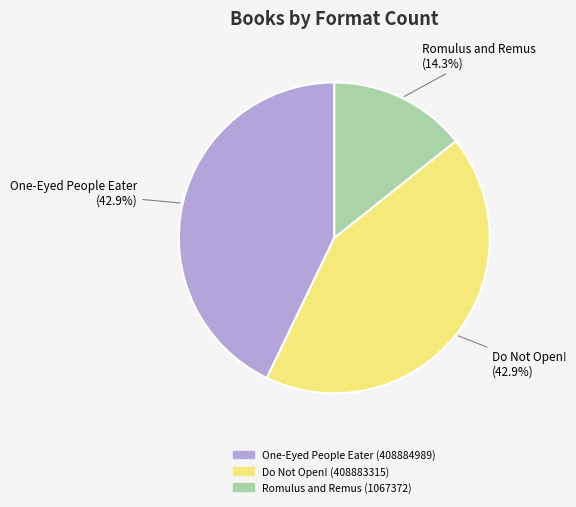

The Do Not Open! (408883315) slice represents 35% of the pie. True or false?

False